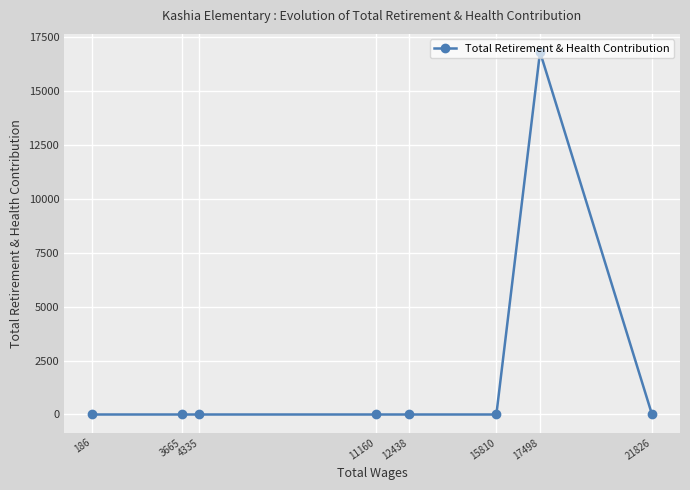

Between 11160 and 17498, which is larger?

17498